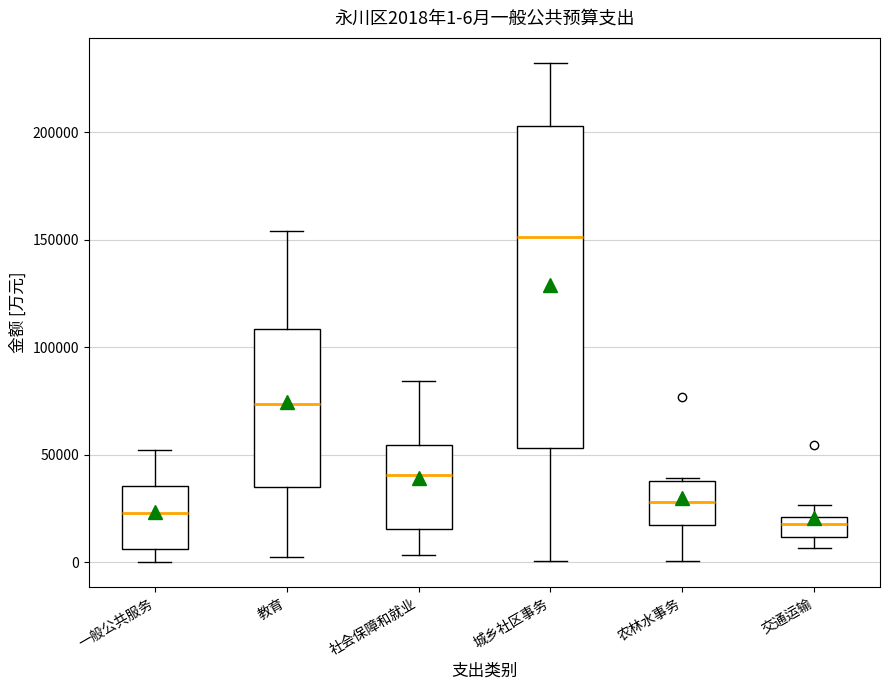

Which box's median line is the highest?

城乡社区事务